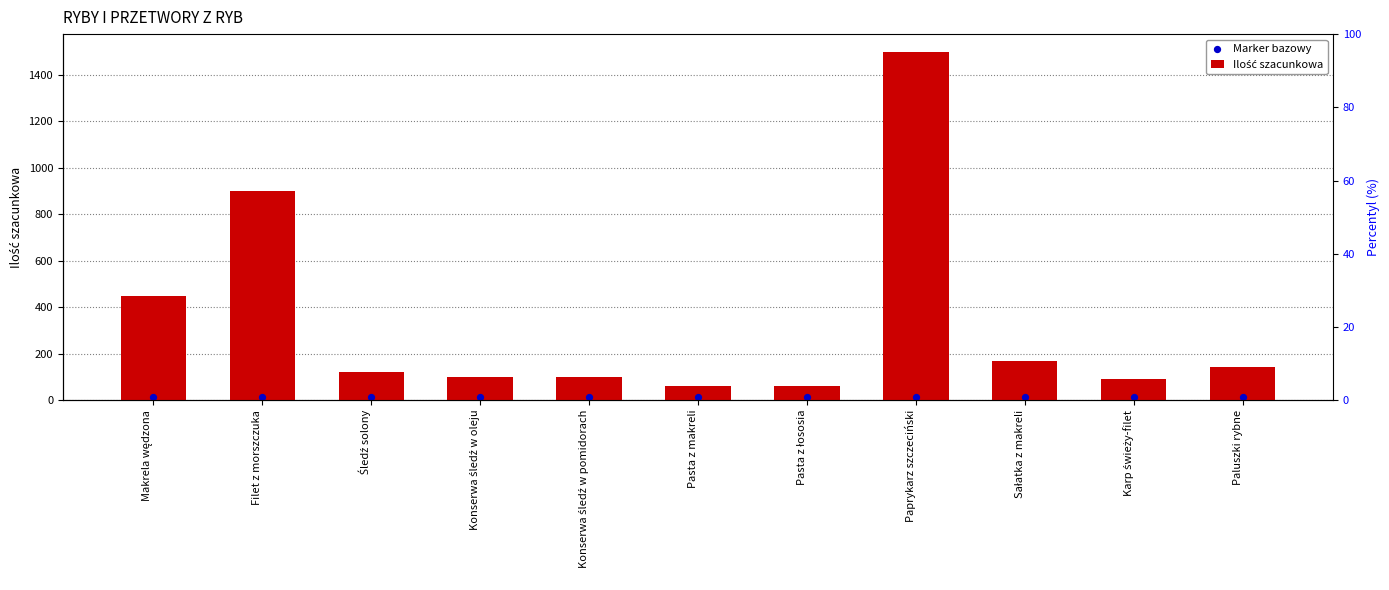

Which series has the largest total across all categories?

Ilość szacunkowa